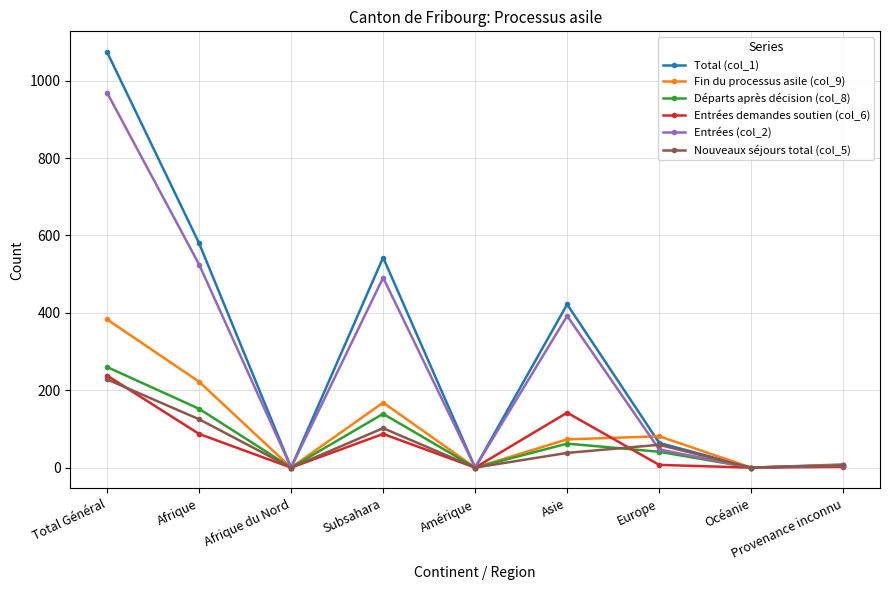

What is the difference between the highest and lowest values at Asie?

384